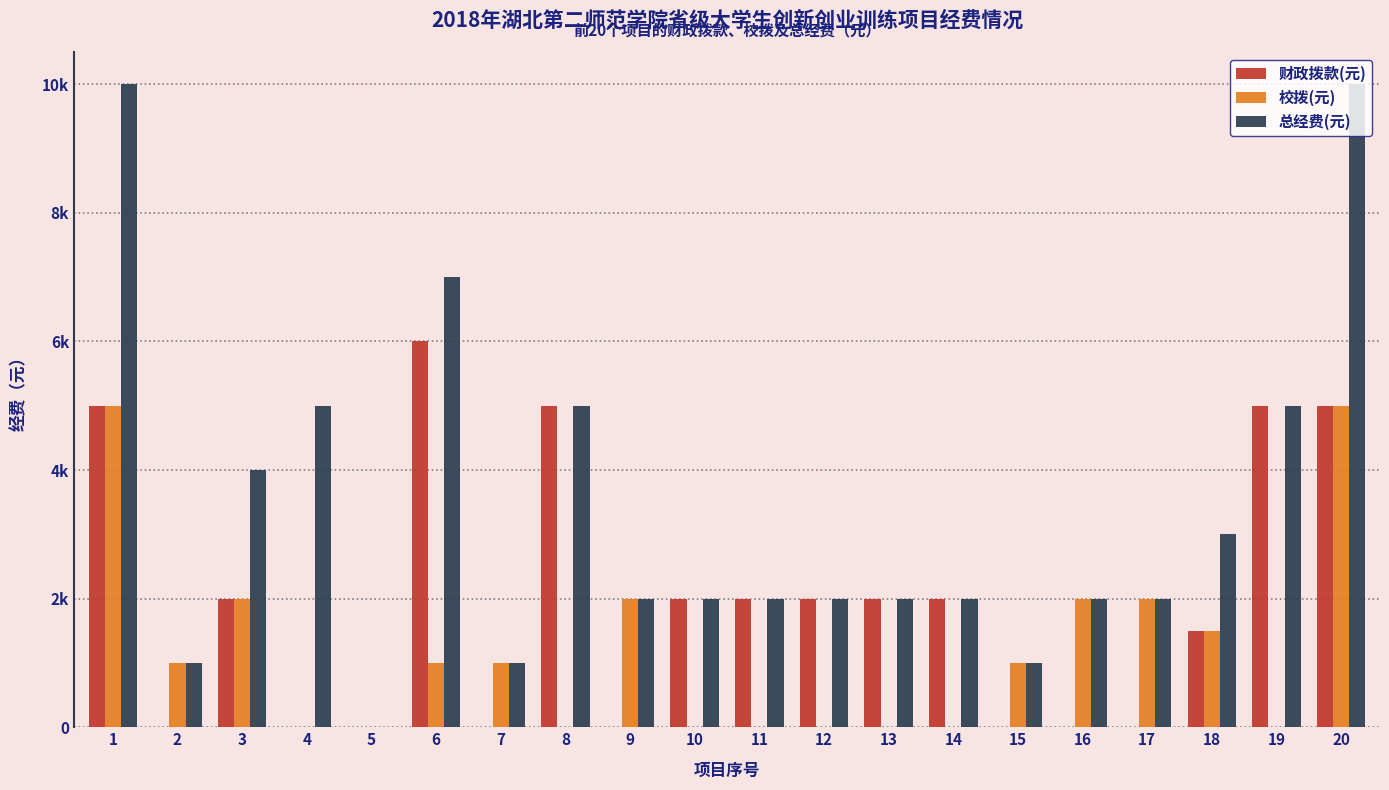

Does the chart contain stacked bars?

No